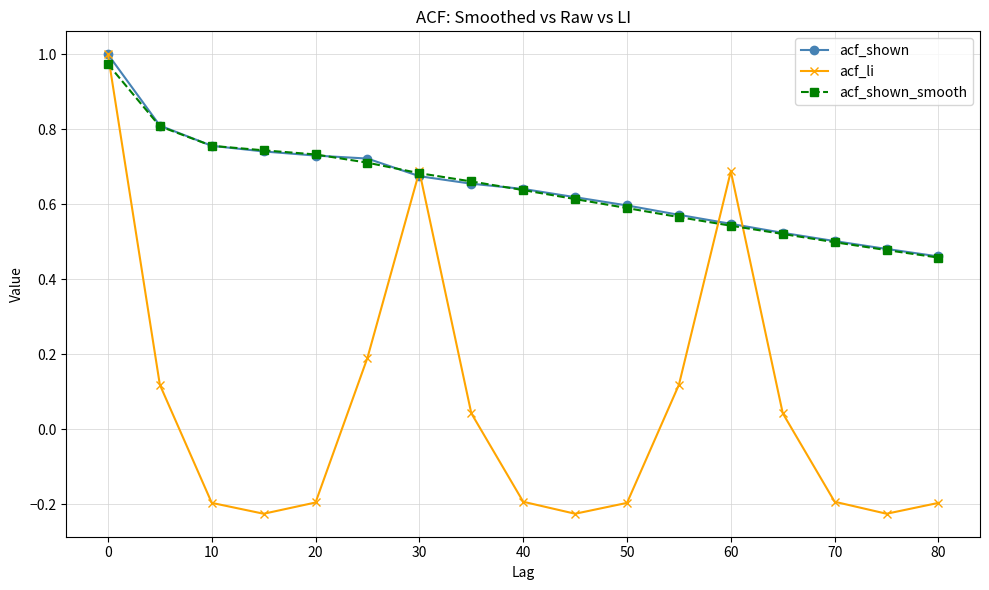

How many distinct data groups are displayed?

3